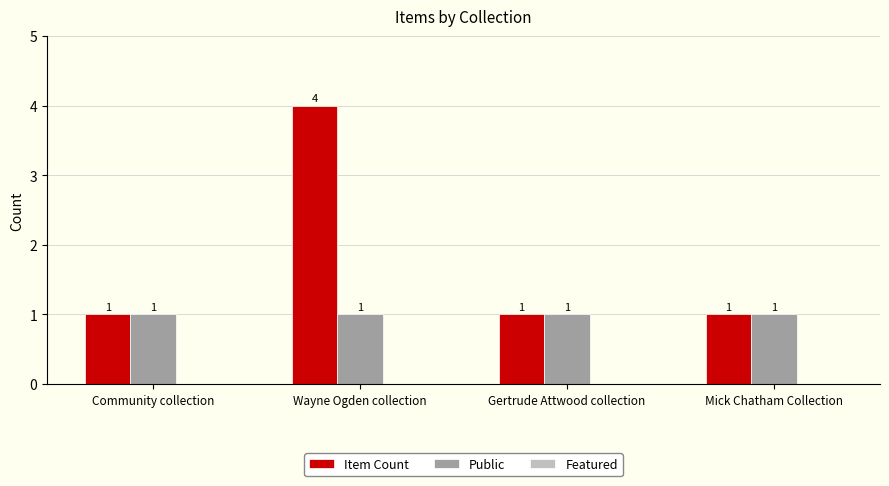

What is the spread (max minus min) of values at Community collection?

0